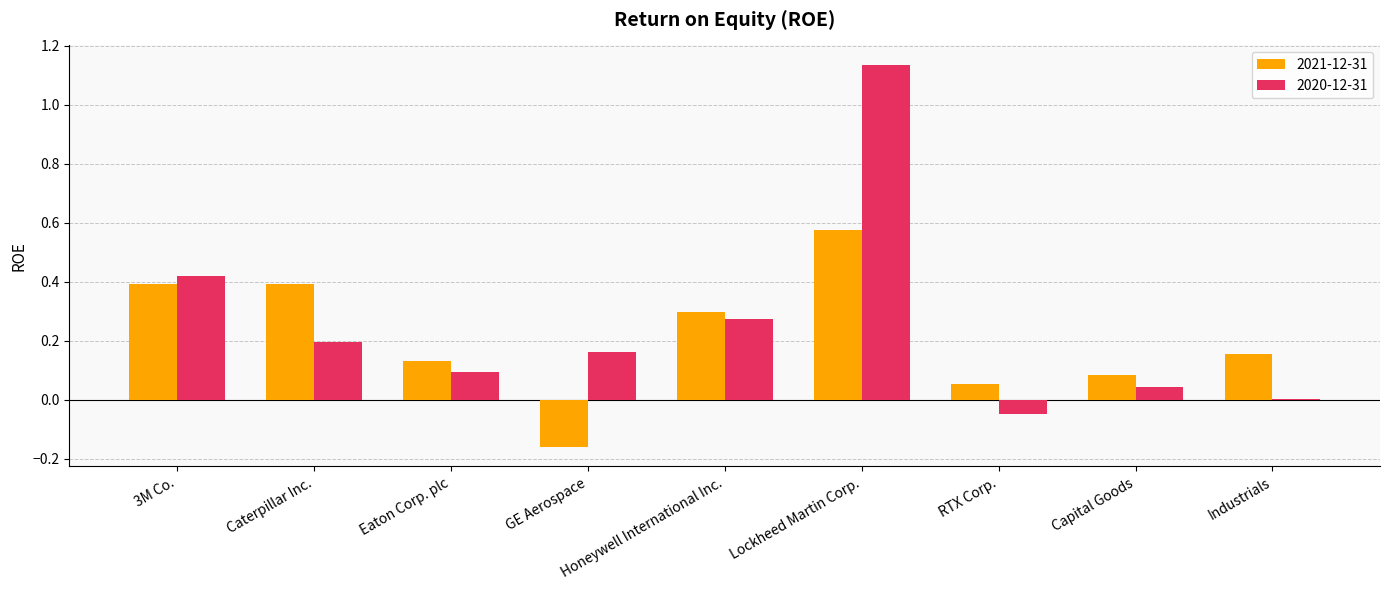

How many series are shown in this chart?

2